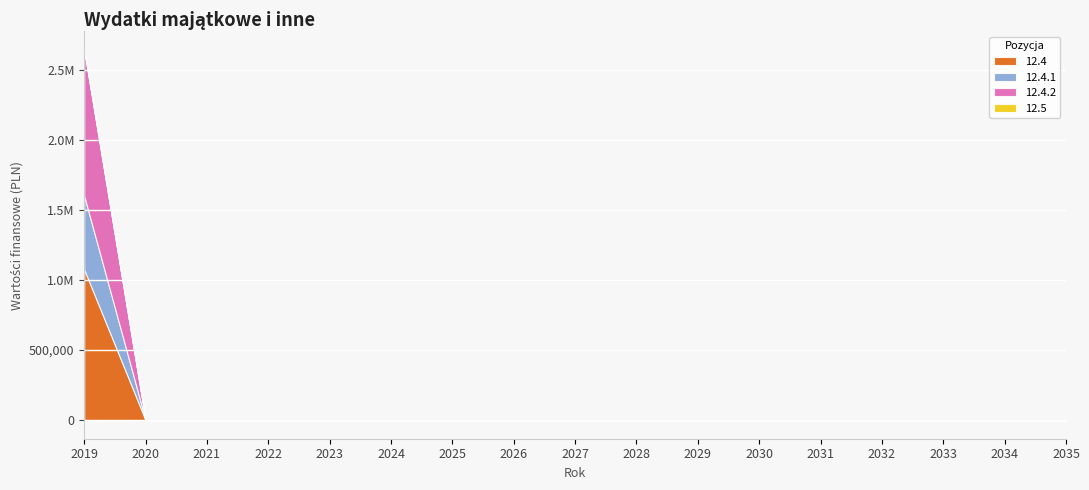

At which category does the chart reach its peak across all series?

2019